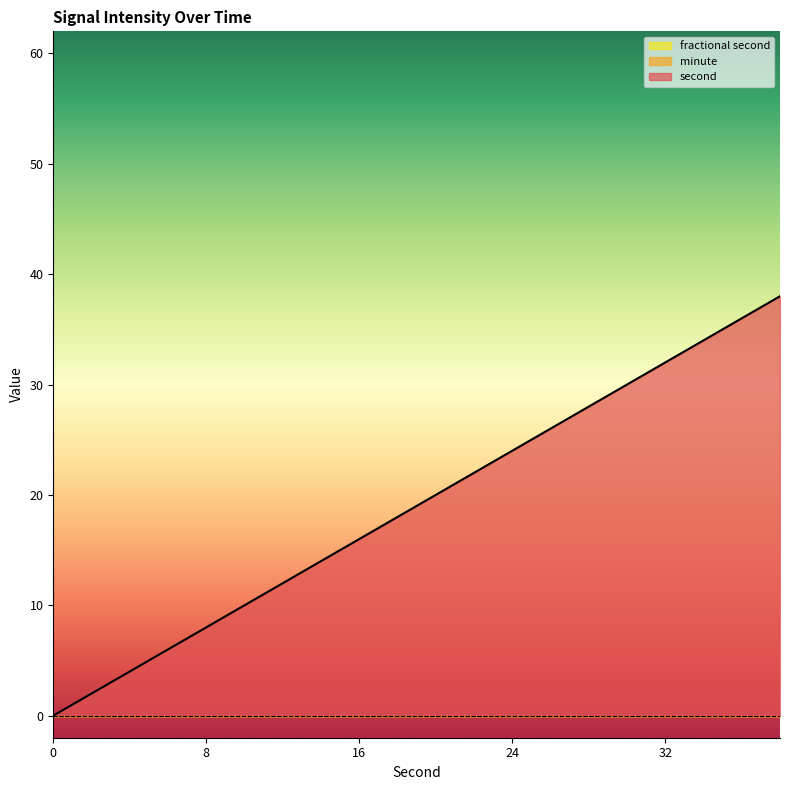

What are all the series names shown in the legend?

second, minute, fractional second